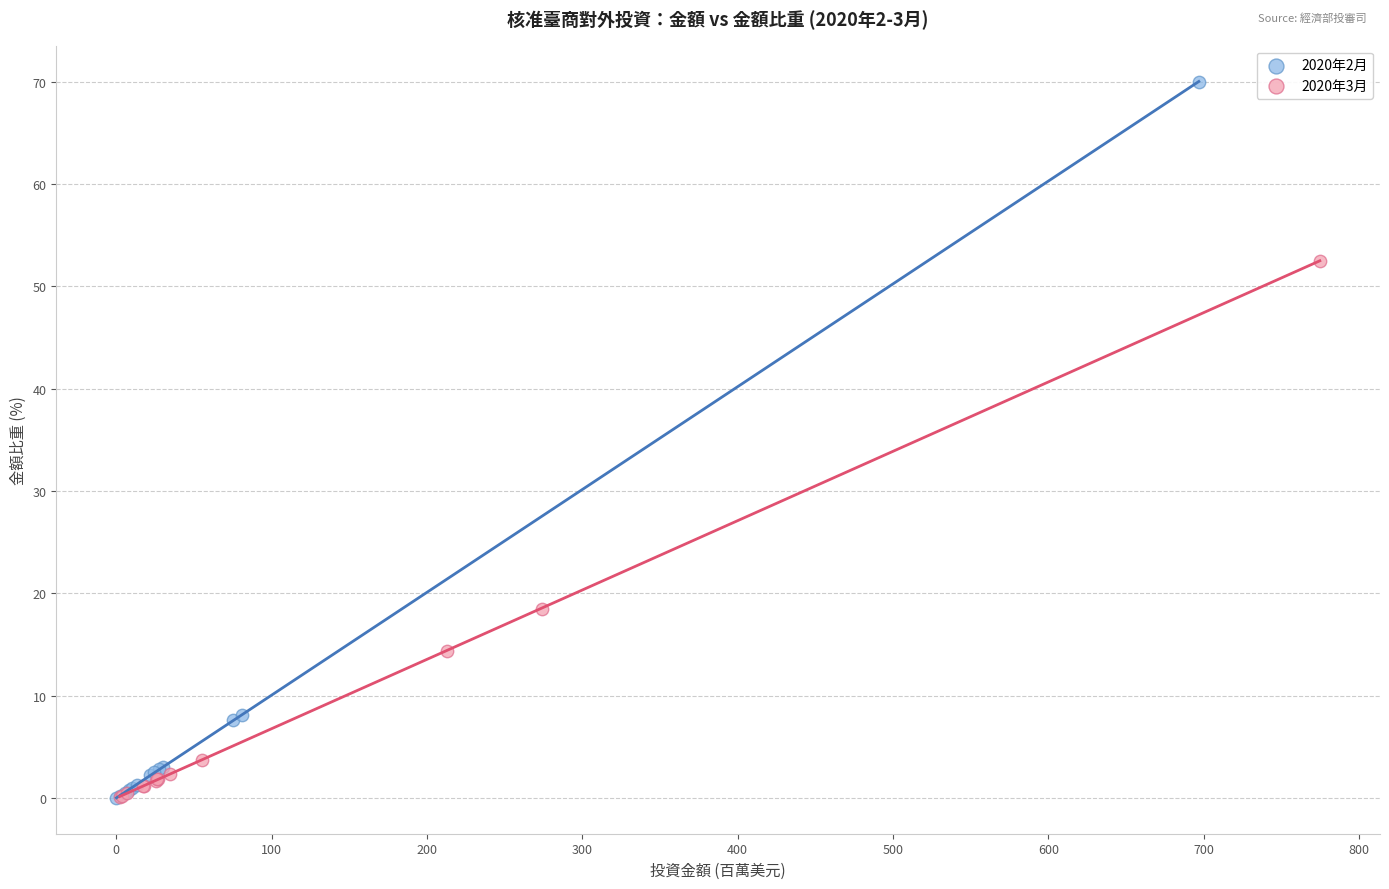

What are all the series names shown in the legend?

2020年2月, 2020年3月